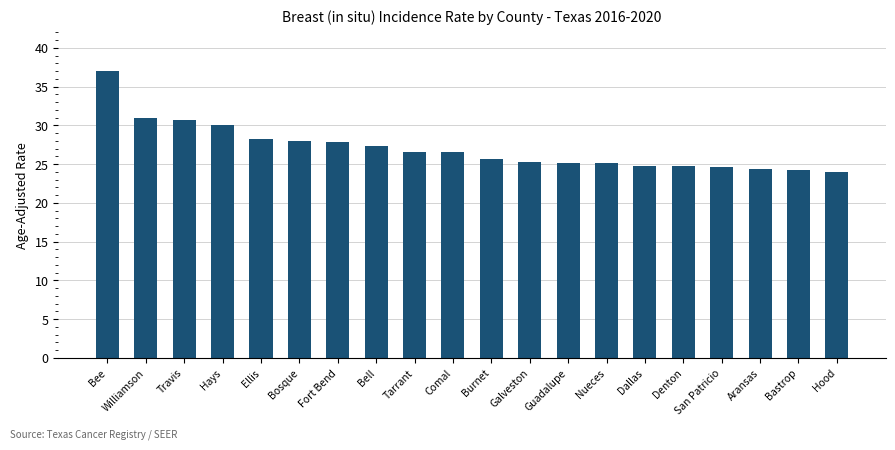

What is the change in value from Bell to Galveston?

-2.0